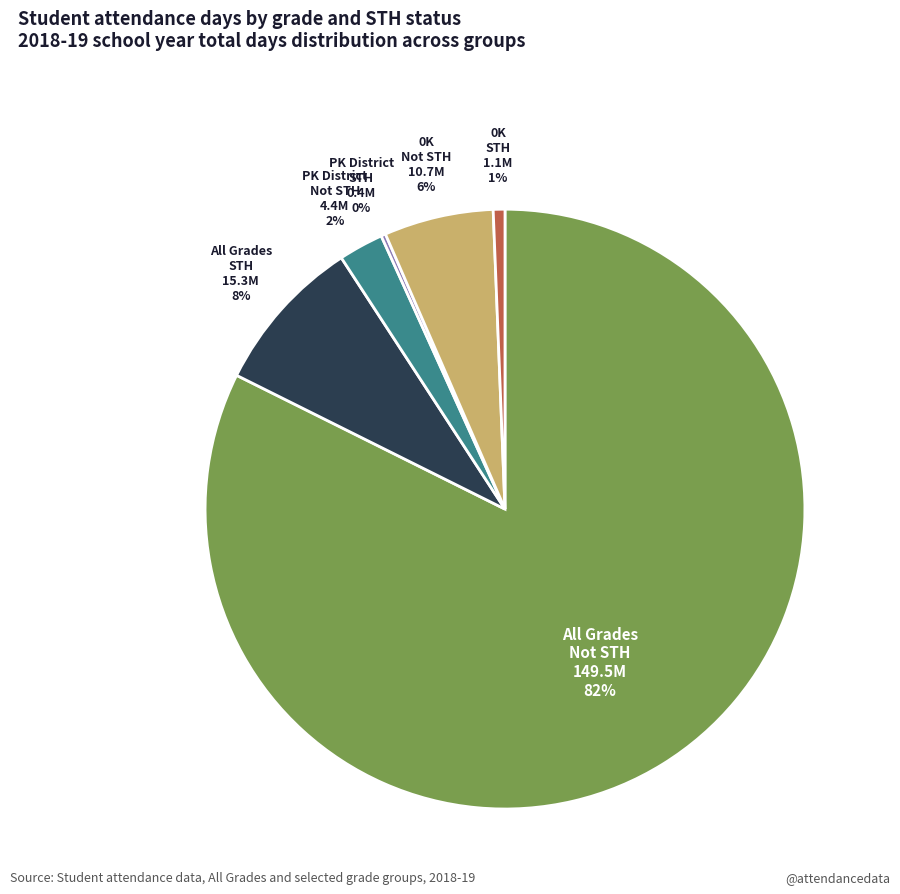

Combined, do PK District Not STH and All Grades STH account for over 50%?

No